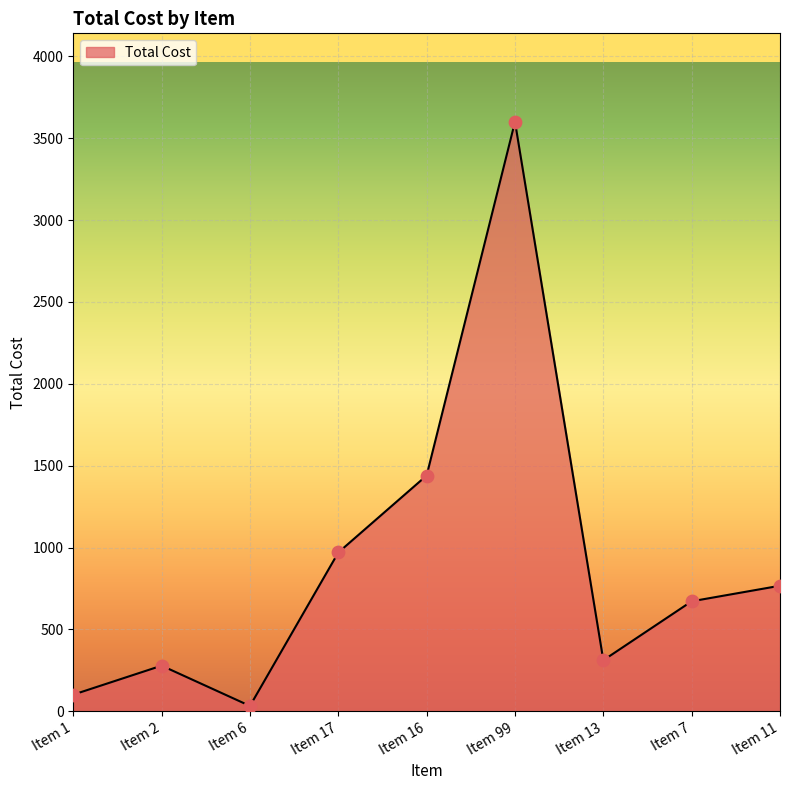

What is the ratio of the value at Item 17 to the value at Item 11?

1.3